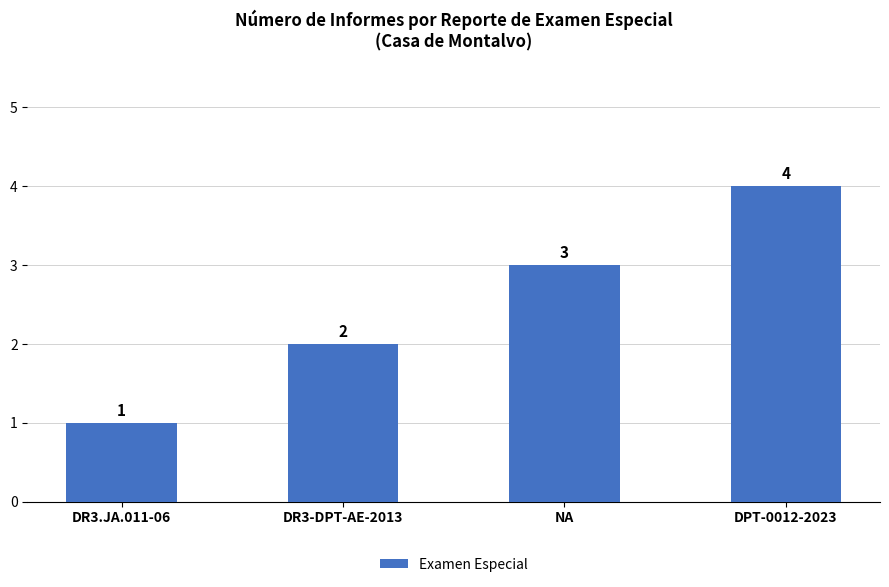

How many data points are less than 3?

2